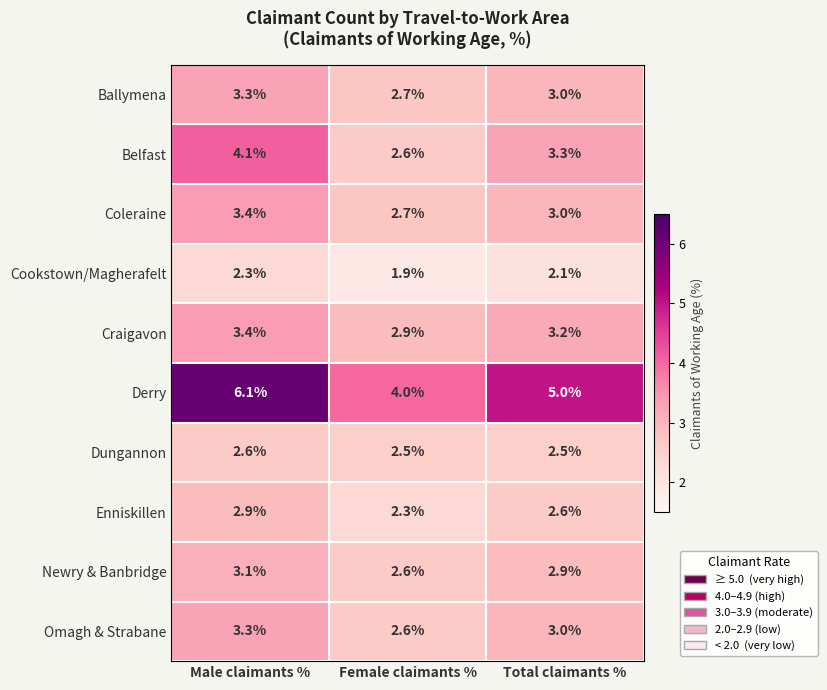

Reading left to right, list all the values displayed in this chart.

Ballymena: 3.3	2.7	3.0
Belfast: 4.1	2.6	3.3
Coleraine: 3.4	2.7	3.0
Cookstown/Magherafelt: 2.3	1.9	2.1
Craigavon: 3.4	2.9	3.2
Derry: 6.1	4.0	5.0
Dungannon: 2.6	2.5	2.5
Enniskillen: 2.9	2.3	2.6
Newry & Banbridge: 3.1	2.6	2.9
Omagh & Strabane: 3.3	2.6	3.0